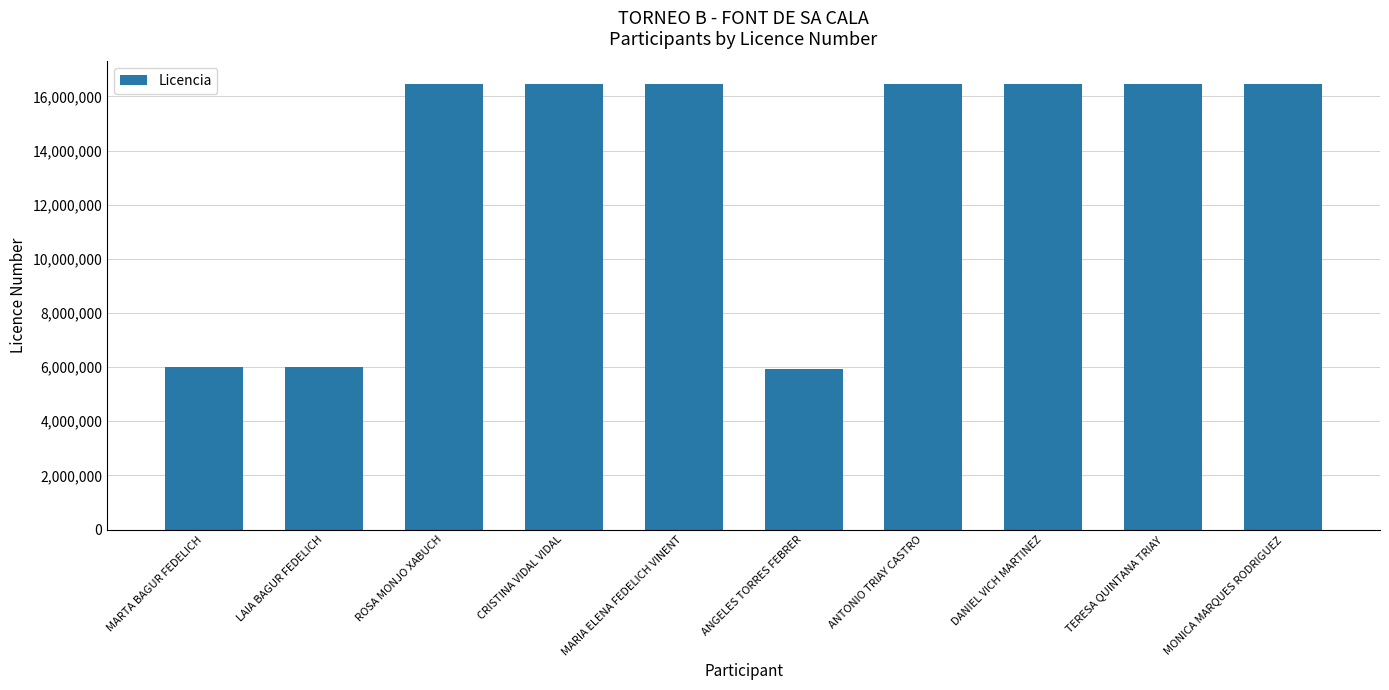

What is the difference between the values at TERESA QUINTANA TRIAY and ANGELES TORRES FEBRER?

10539334